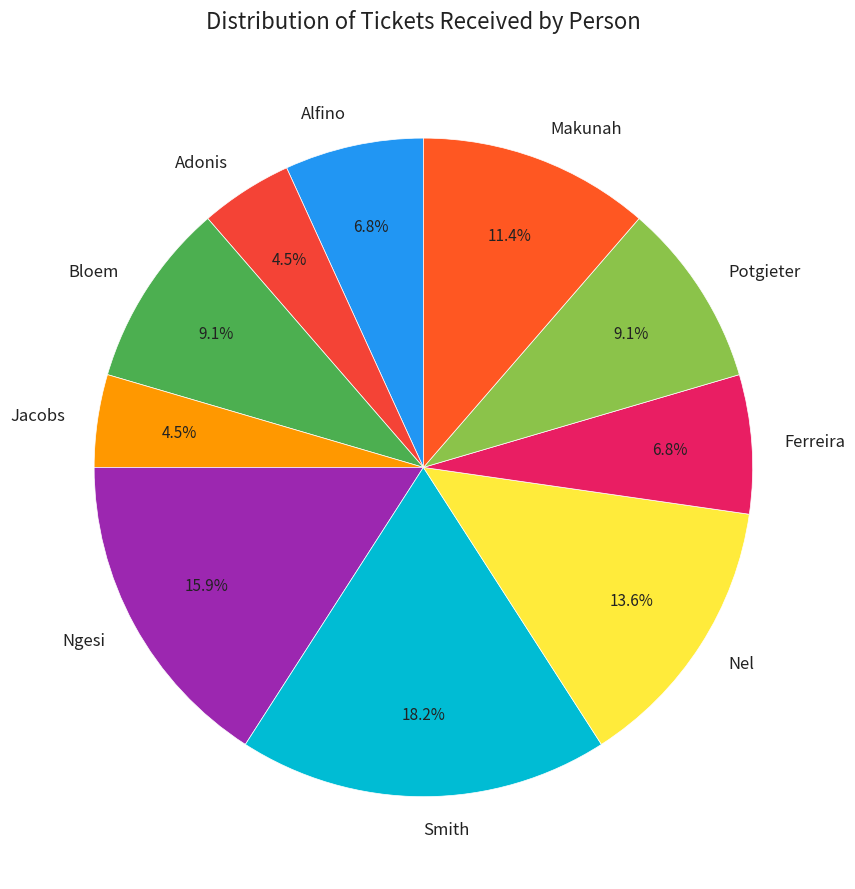

What percentage is the Ngesi slice, to the nearest percent?

16%